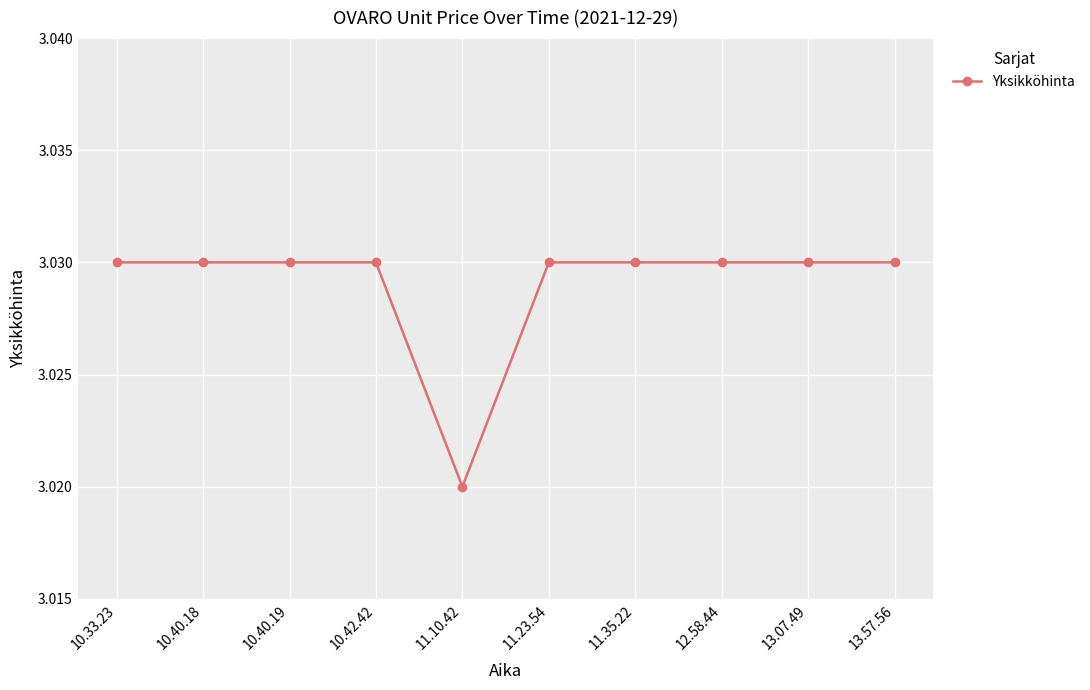

Is it true that the value at 11.10.42 is 3.9?

False